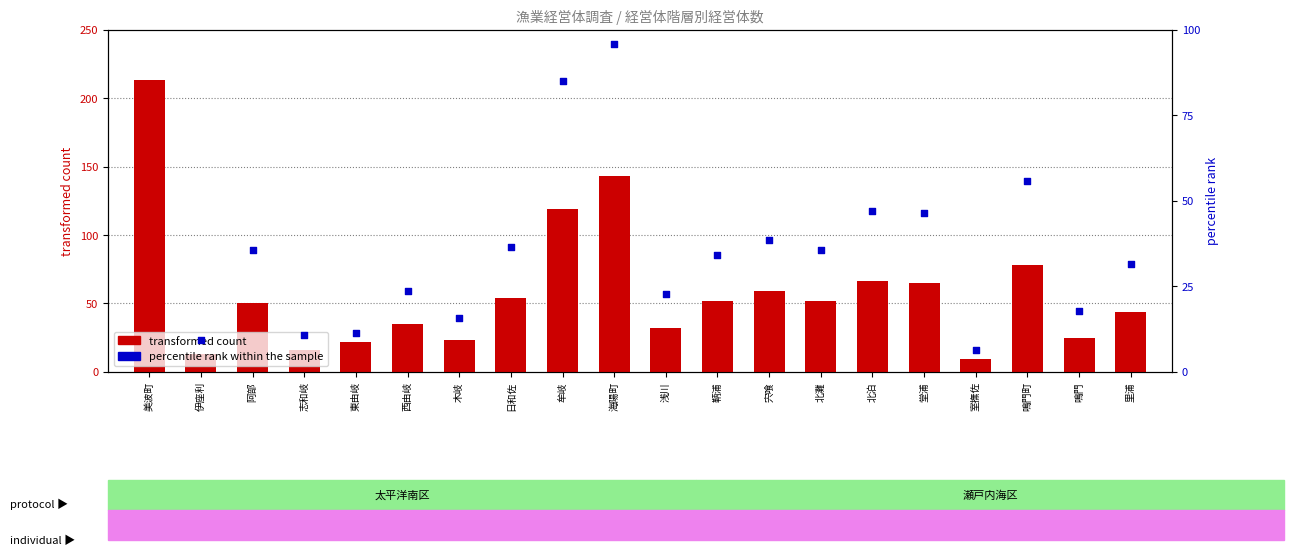

Which series has the largest total across all categories?

transformed count